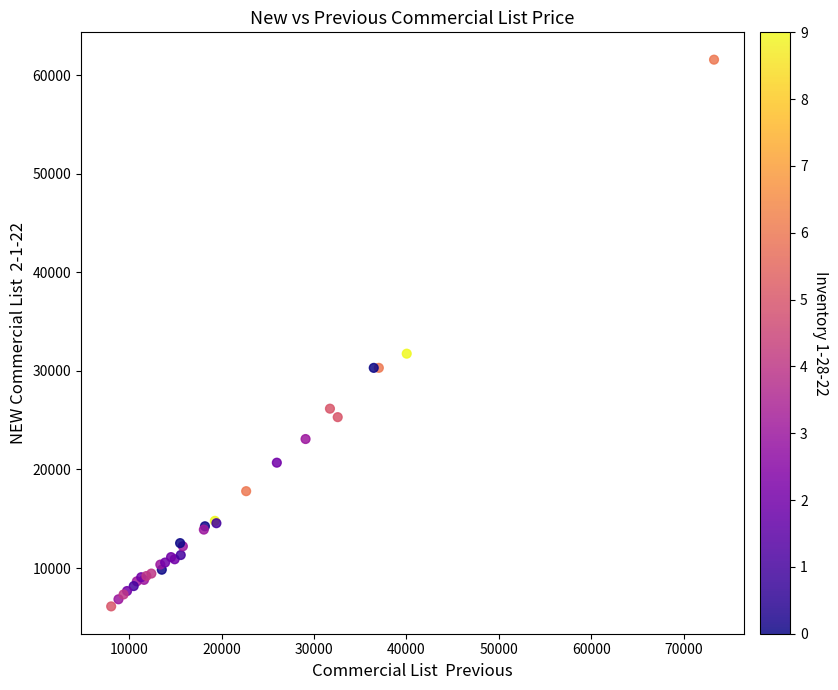

What Y value in the scatter plot is closest to 33844?

31749